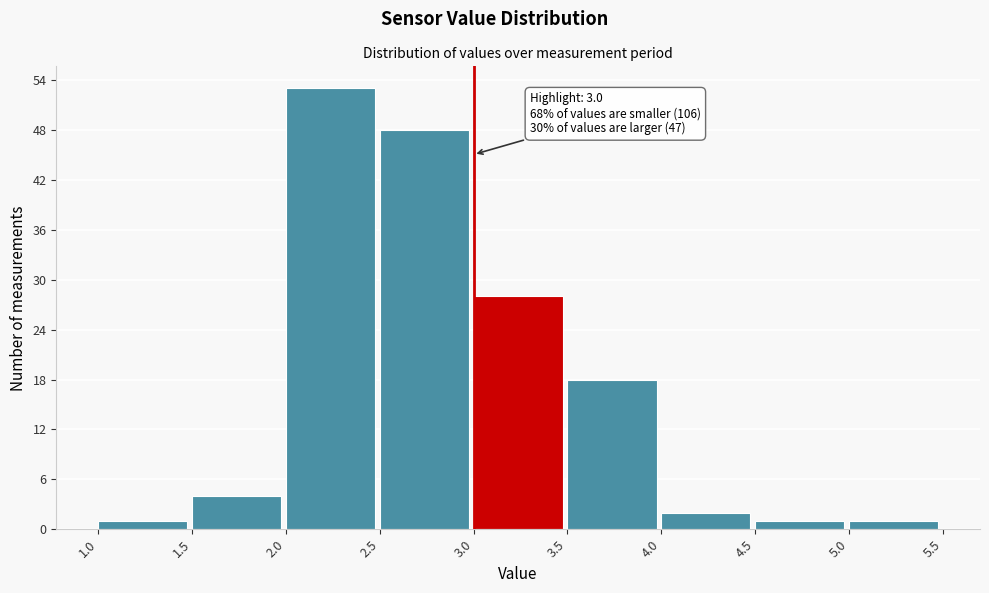

Over which range of the x-axis is the bar tallest?

2.0 to 2.5